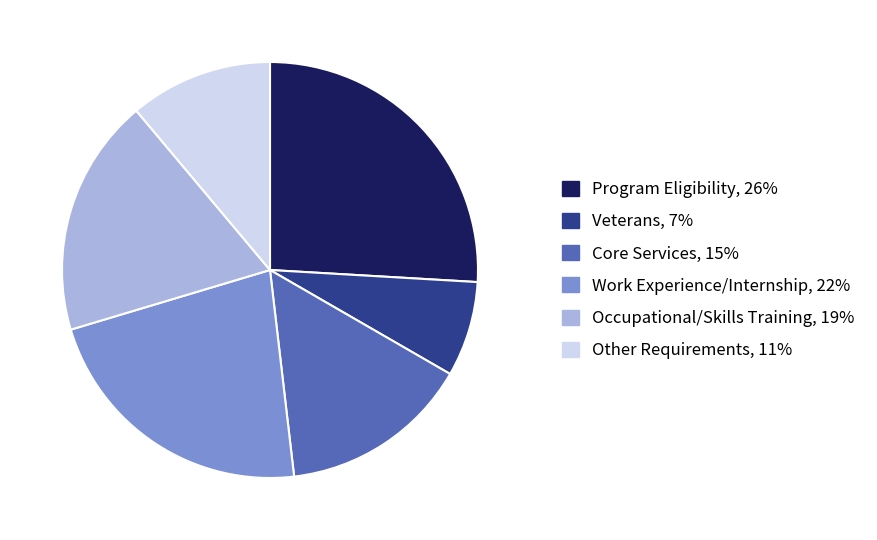

Is there any slice that represents more than half of the pie?

No